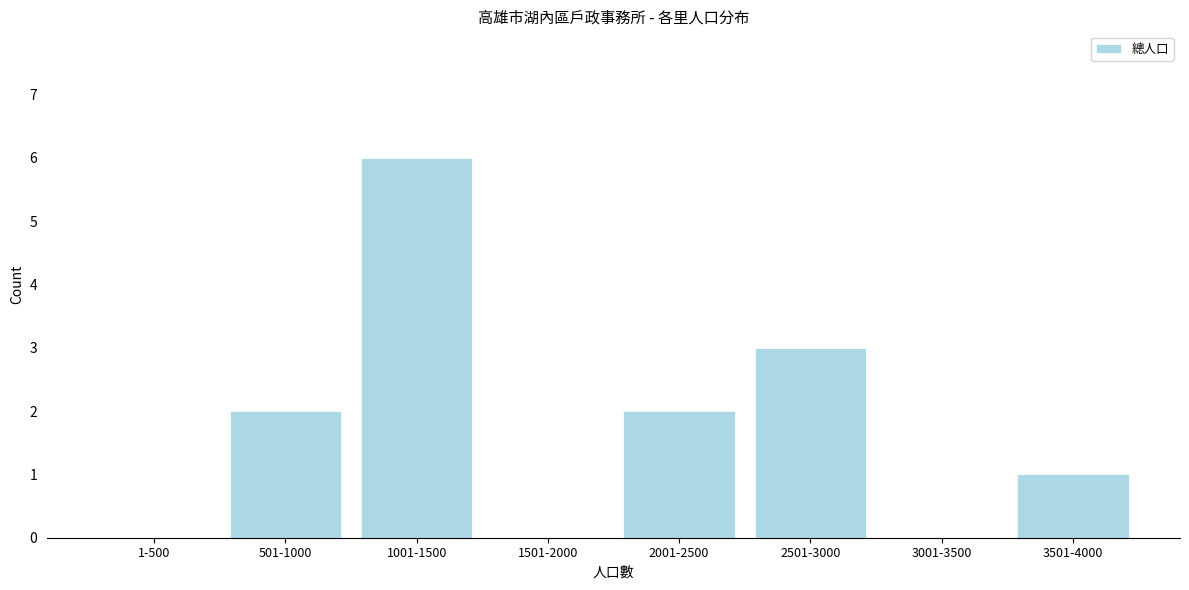

Reading right to left, transcribe all the data shown in this chart.

3501-4000=1	3001-3500=0	2501-3000=3	2001-2500=2	1501-2000=0	1001-1500=6	501-1000=2	1-500=0